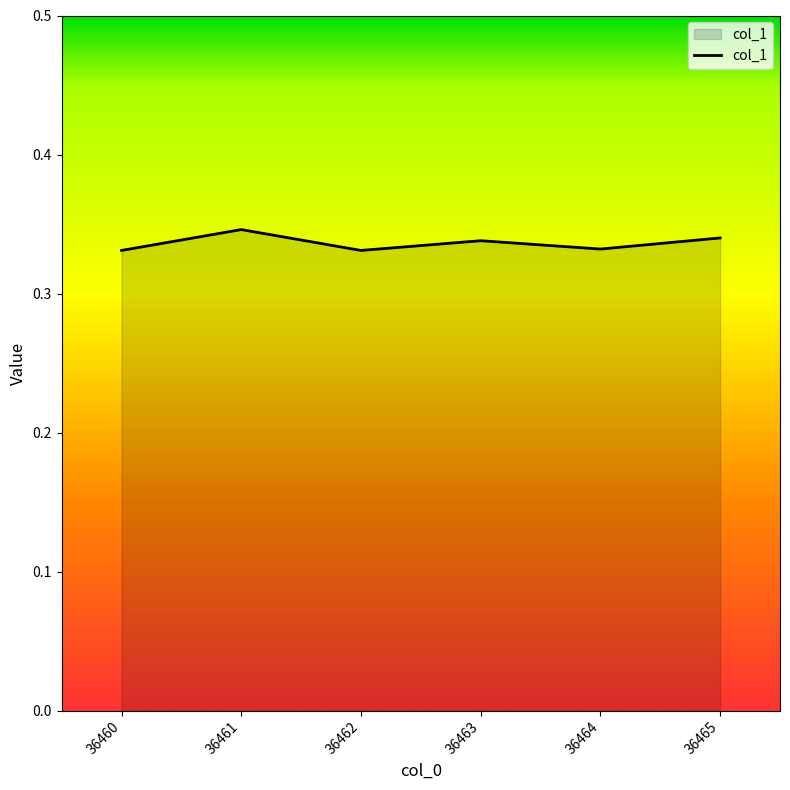

How many values are between 0 and 1?

6